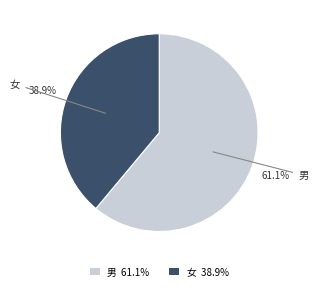

Count the number of slices in the pie.

2